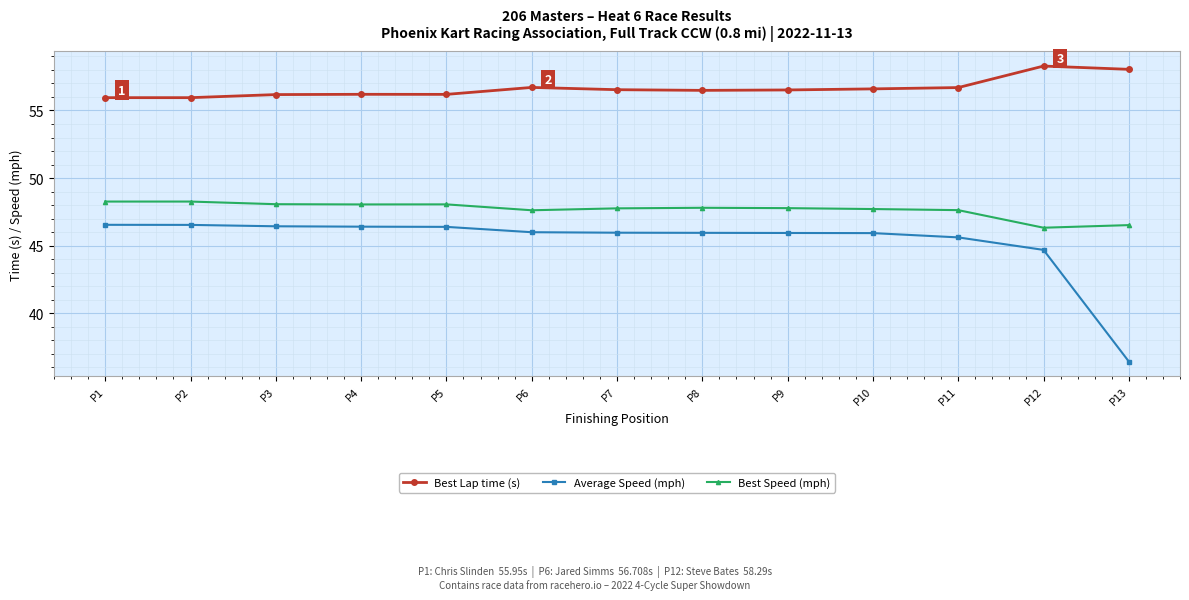

At how many categories does at least one series exceed 43?

13